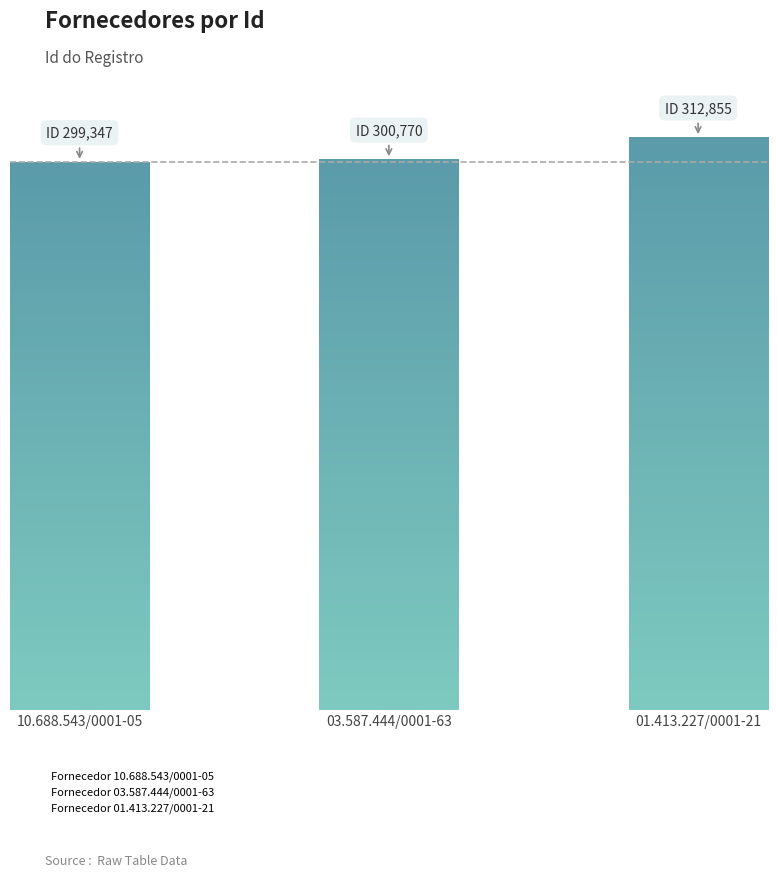

What is the label of the 2nd bar from the left?

Fornecedor 03.587.444/0001-63